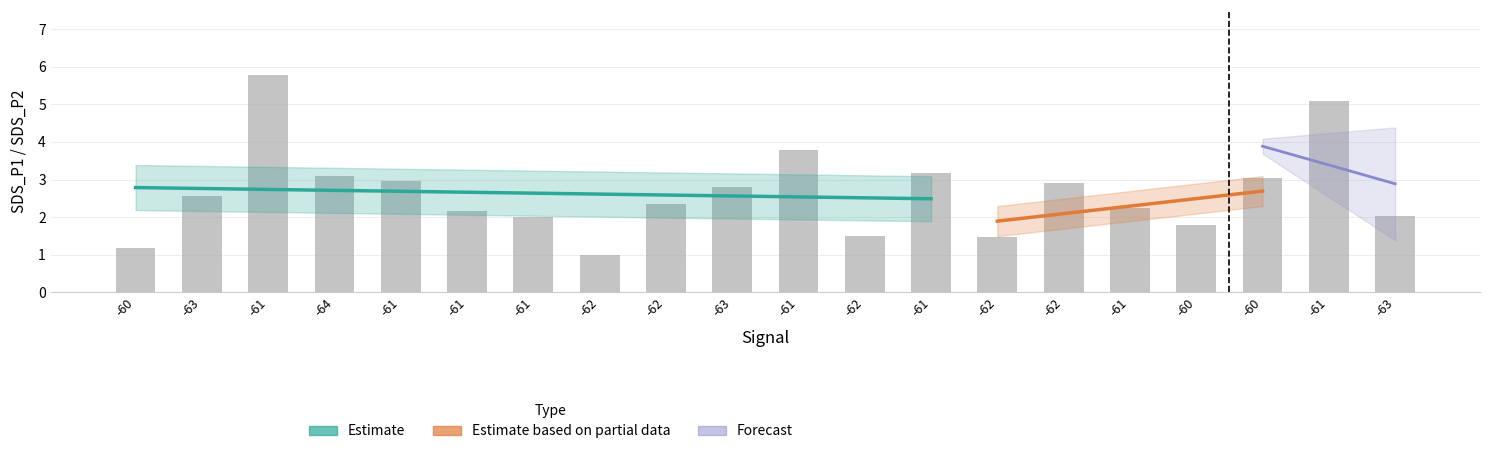

Rank the categories by value from highest to lowest.

-61, -61, -61, -61, -64, -60, -61, -62, -63, -63, -62, -61, -61, -63, -61, -60, -62, -62, -60, -62